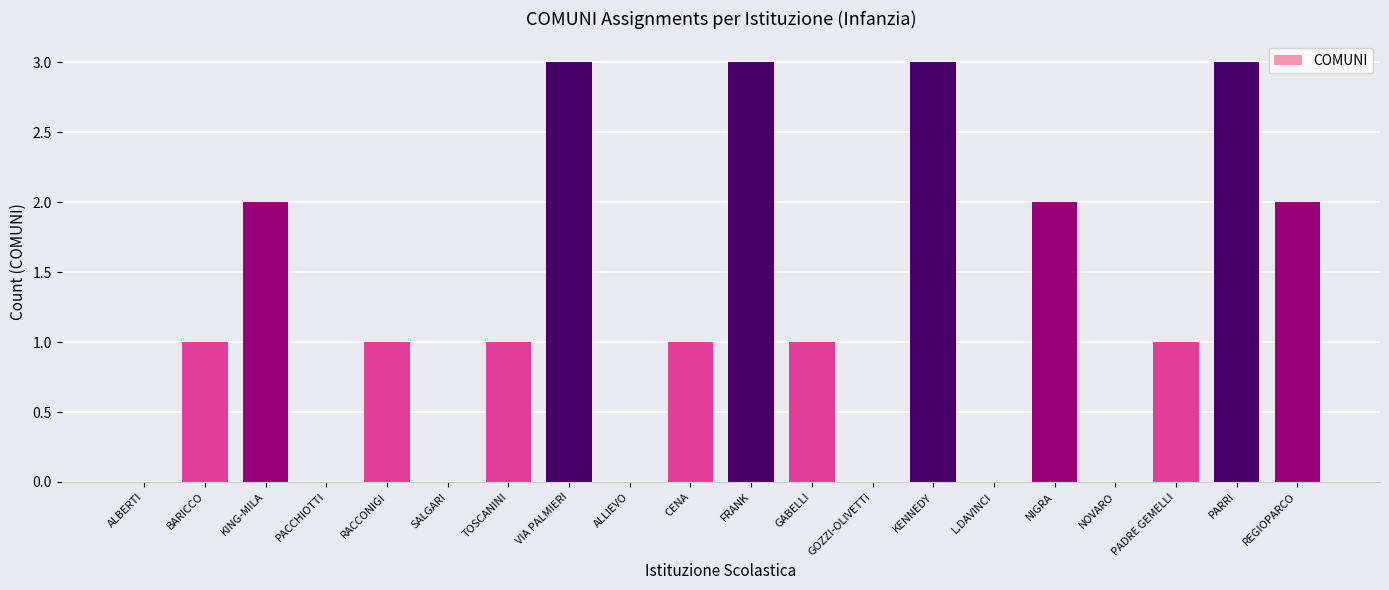

What is the maximum value shown in the chart?

3